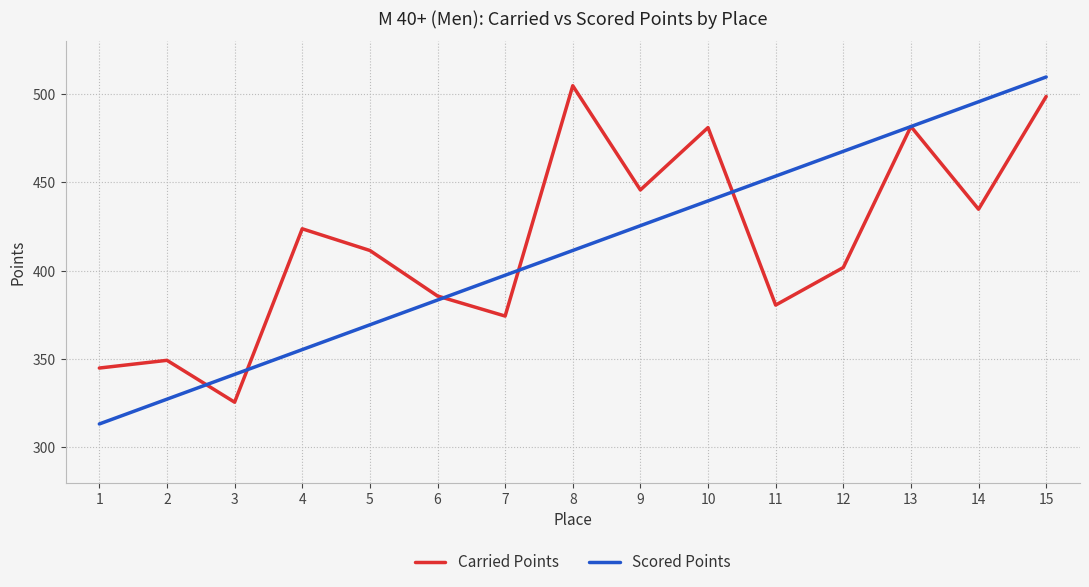

Which series has the largest range (max minus min)?

Scored Points